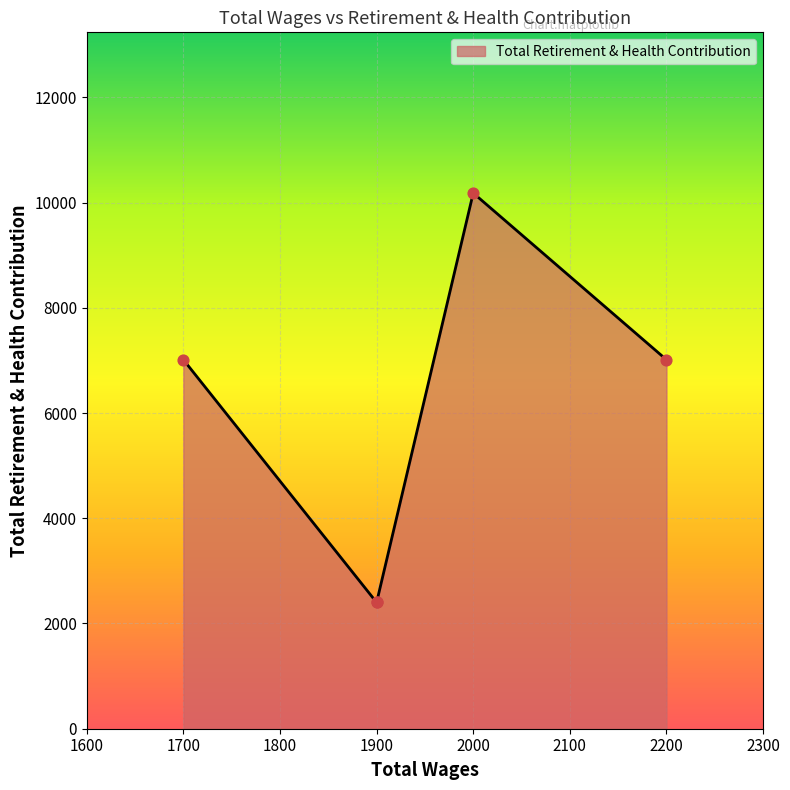

What is the ratio of the value at 1900.0 to the value at 2200.0?

0.3